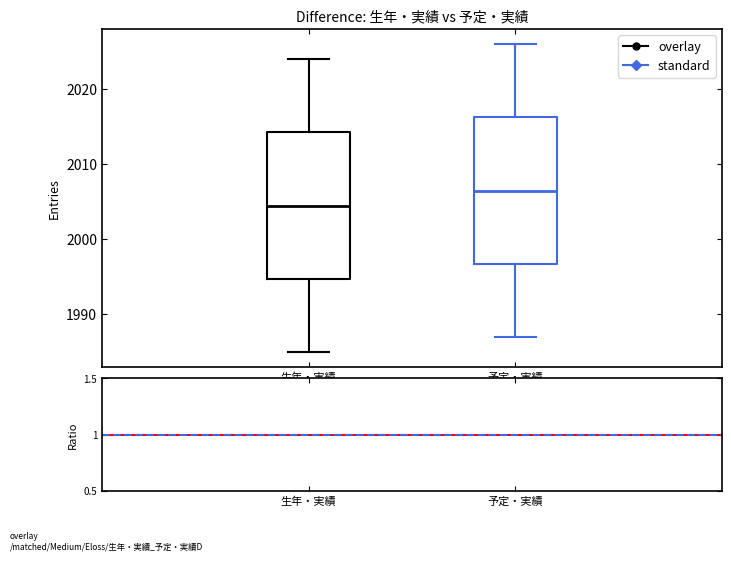

Which box has the lowest median line?

生年・実績